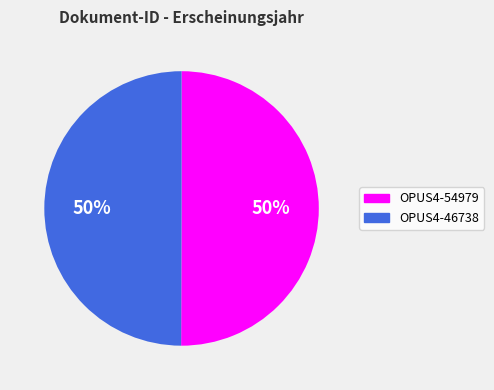

What percentage is the OPUS4-54979 slice, to the nearest percent?

50%